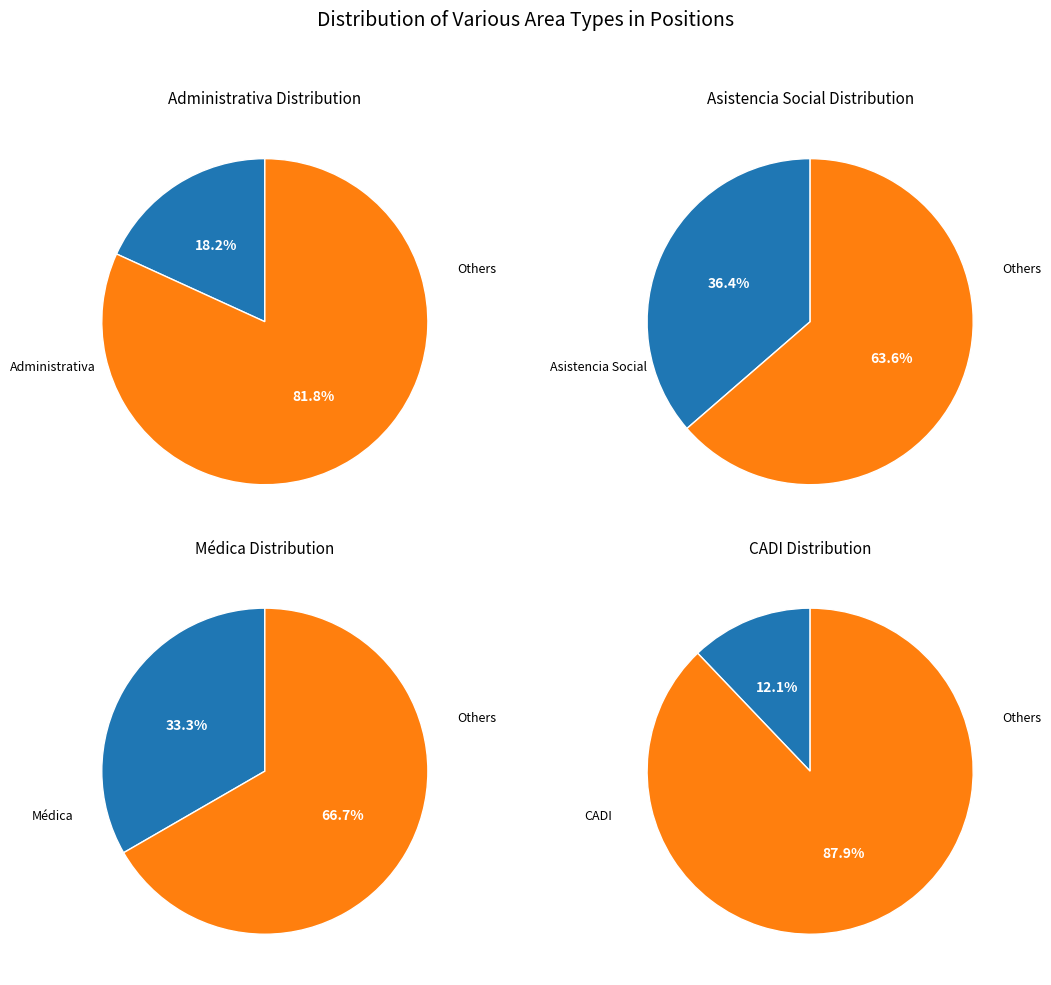

How many segments does this pie chart have?

4